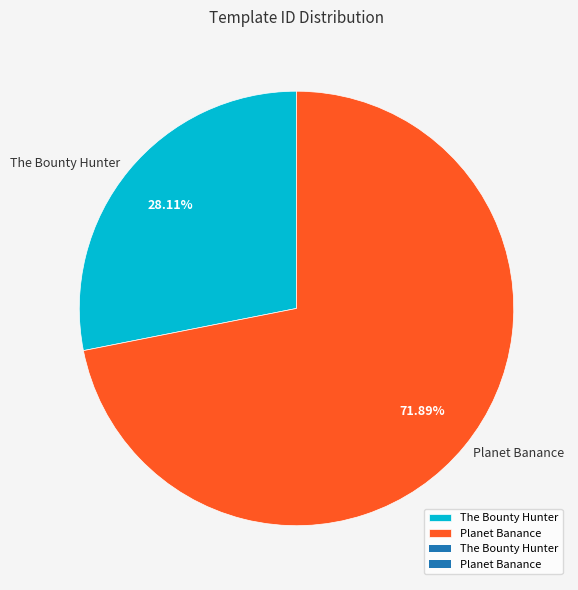

The The Bounty Hunter slice represents 28% of the pie. True or false?

True